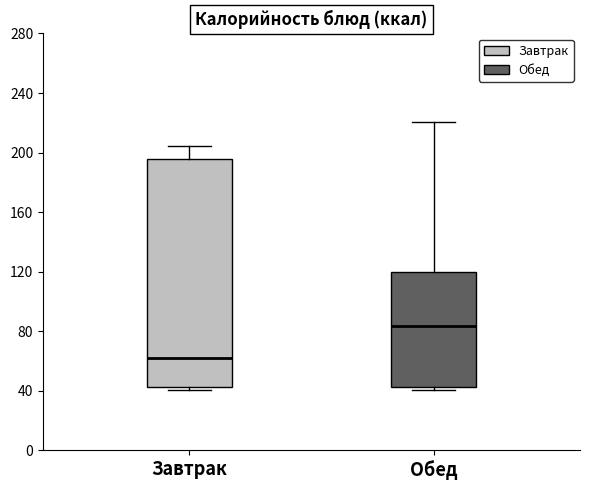

Reading left to right, read every box against the y-axis: the position of its median line, the range the box covers, and the ends of its whiskers. The values are not printed on the chart, so give them approximately, as read against the axis.

Завтрак: median 60, box 45 to 195, whiskers 40 to 205
Обед: median 85, box 45 to 120, whiskers 40 to 220